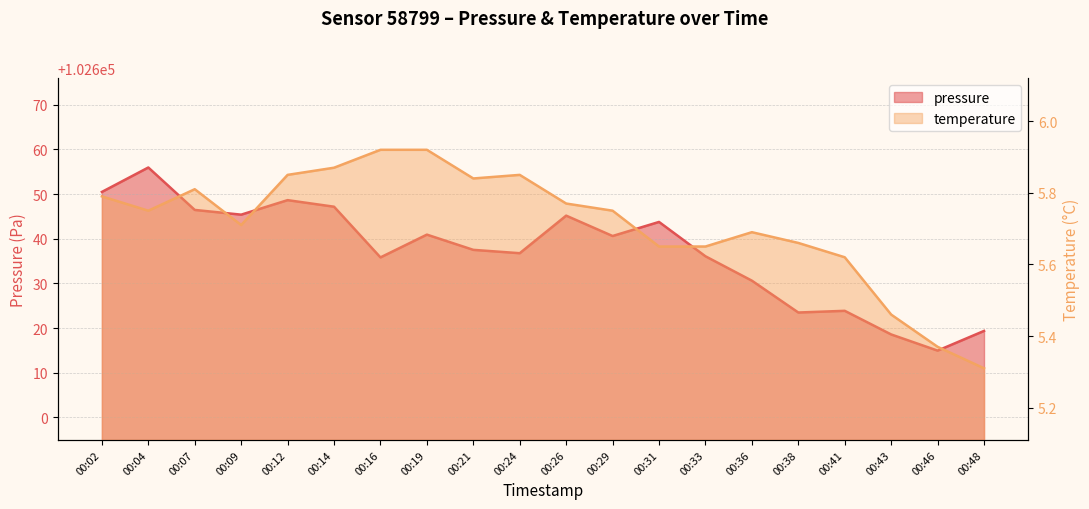

True or false: pressure and temperature cross at least once.

False